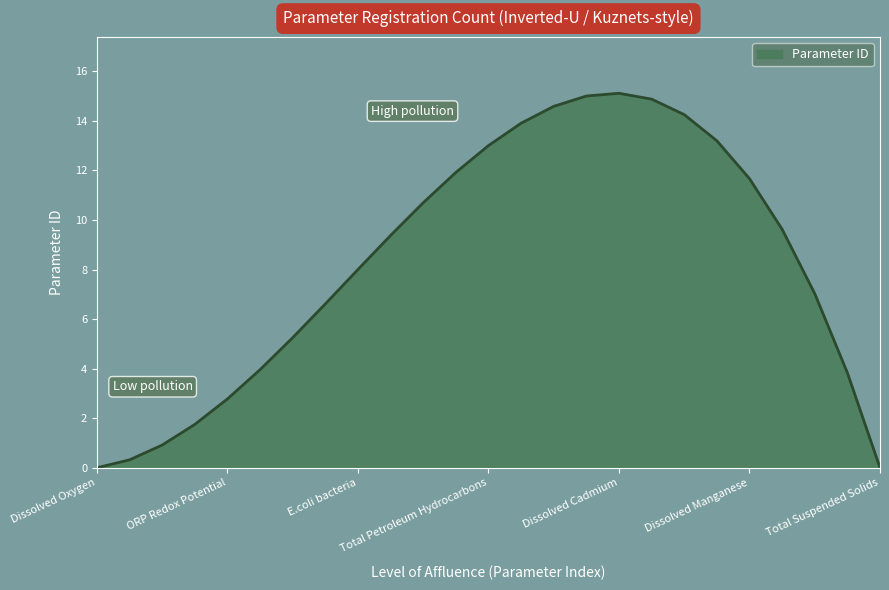

True or false: there are more than 2 points higher than both neighbors.

False